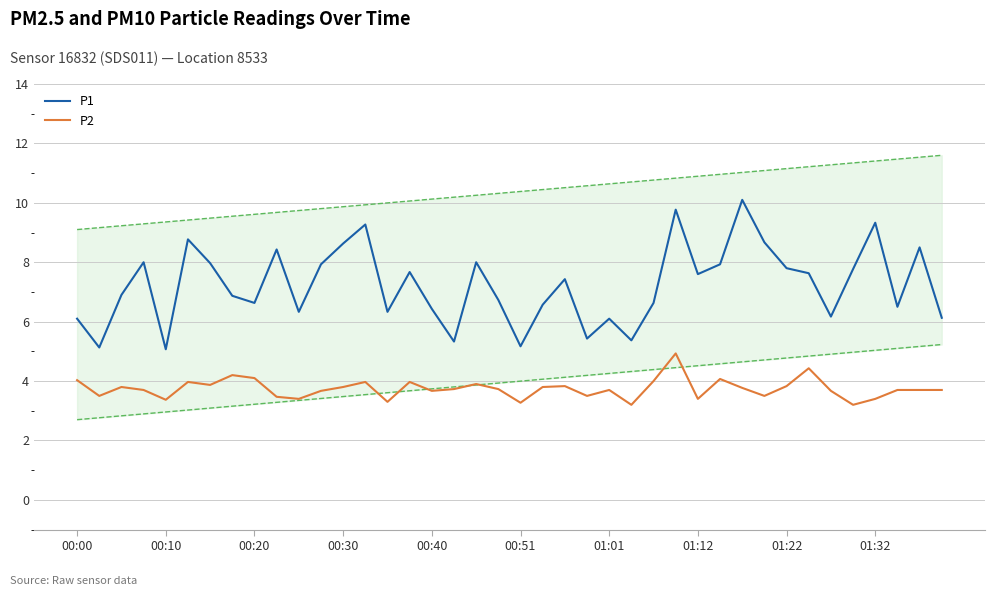

Is it true that P1 equals 9.3 at 13?

True